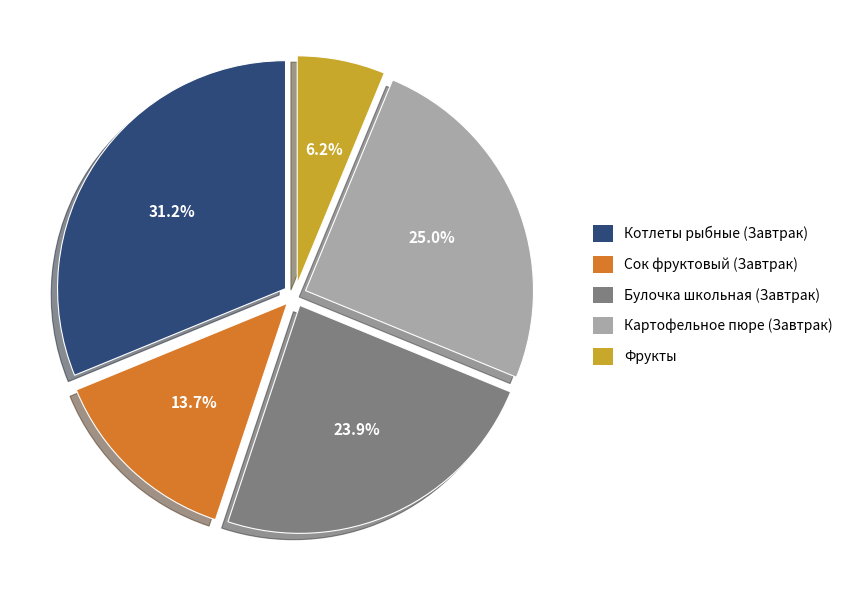

Is there any slice that represents more than half of the pie?

No